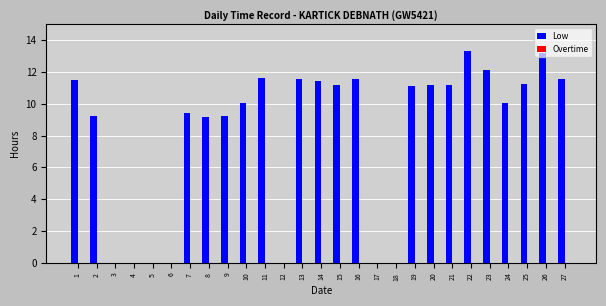

Is it true that the value at 14 is 11.4?

True